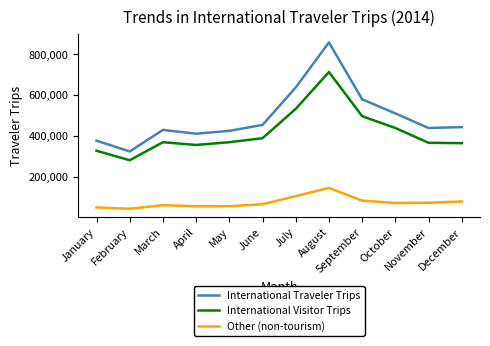

How many lines are shown in the chart?

3